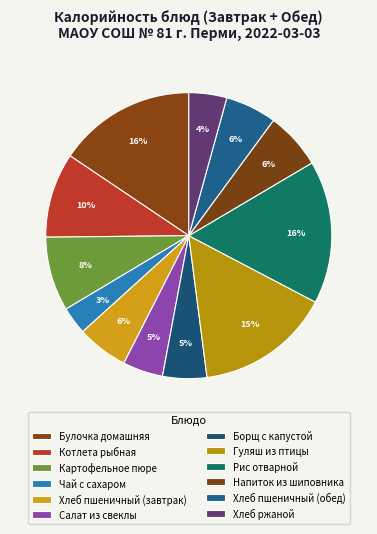

Combined, do Чай с сахаром and Хлеб ржаной account for over 50%?

No